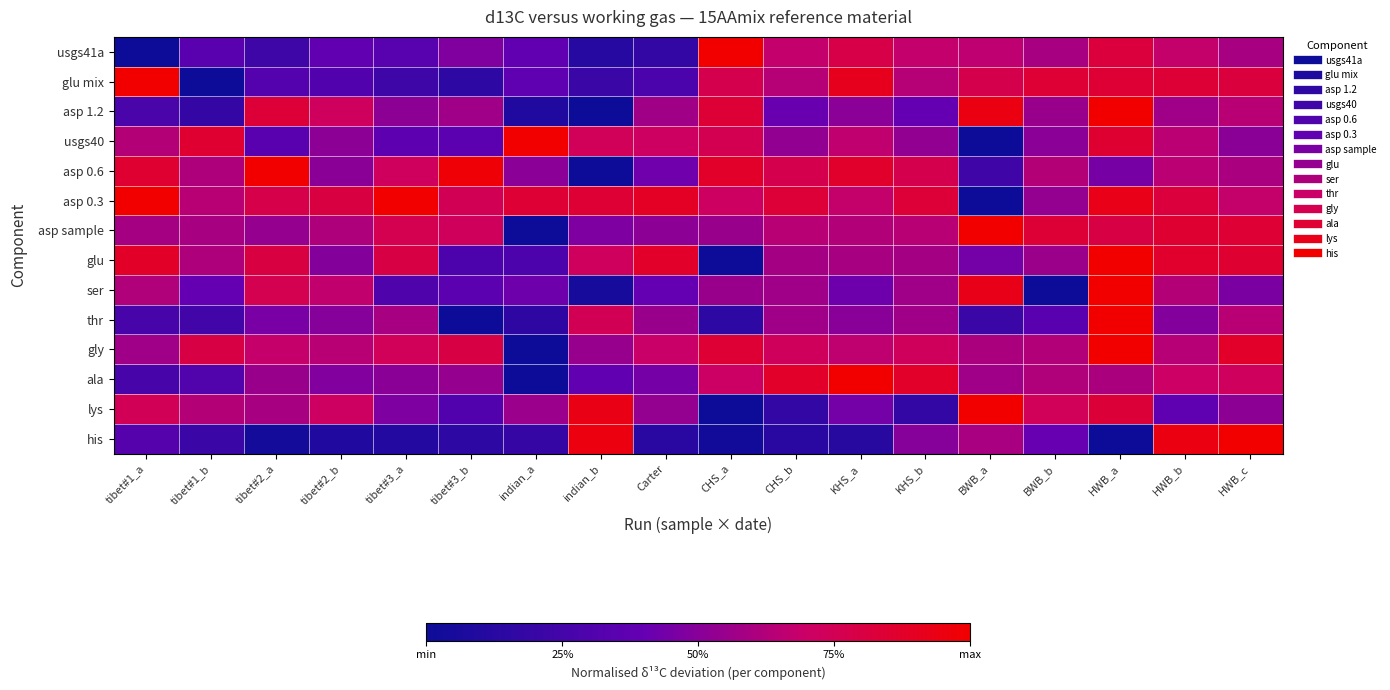

At BWB_a, list the series in order from smallest to largest.

usgs40, asp 0.3, thr, asp 0.6, glu, ala, his, gly, usgs41a, glu mix, ser, asp 1.2, asp sample, lys